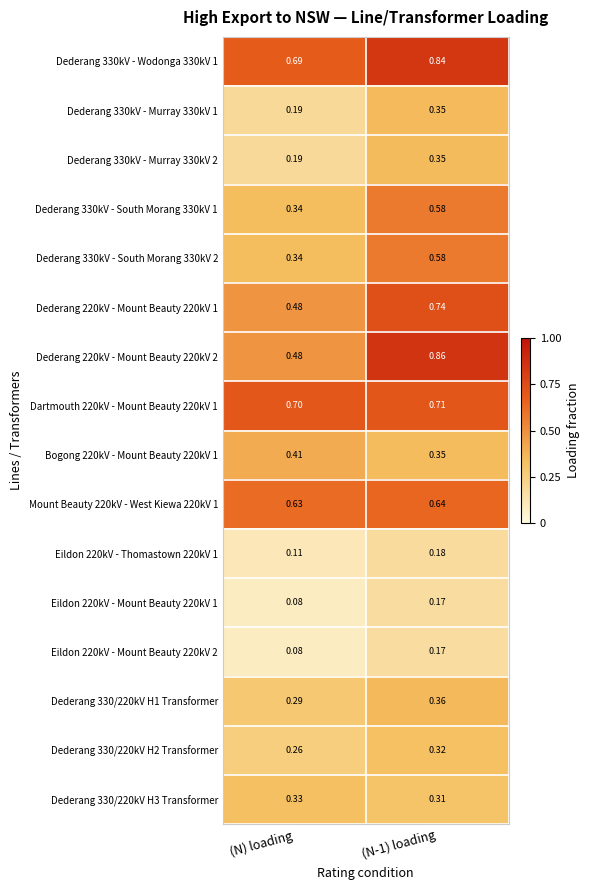

Where is Dederang 330kV - Murray 330kV 2 nearest to the value 0?

(N) loading